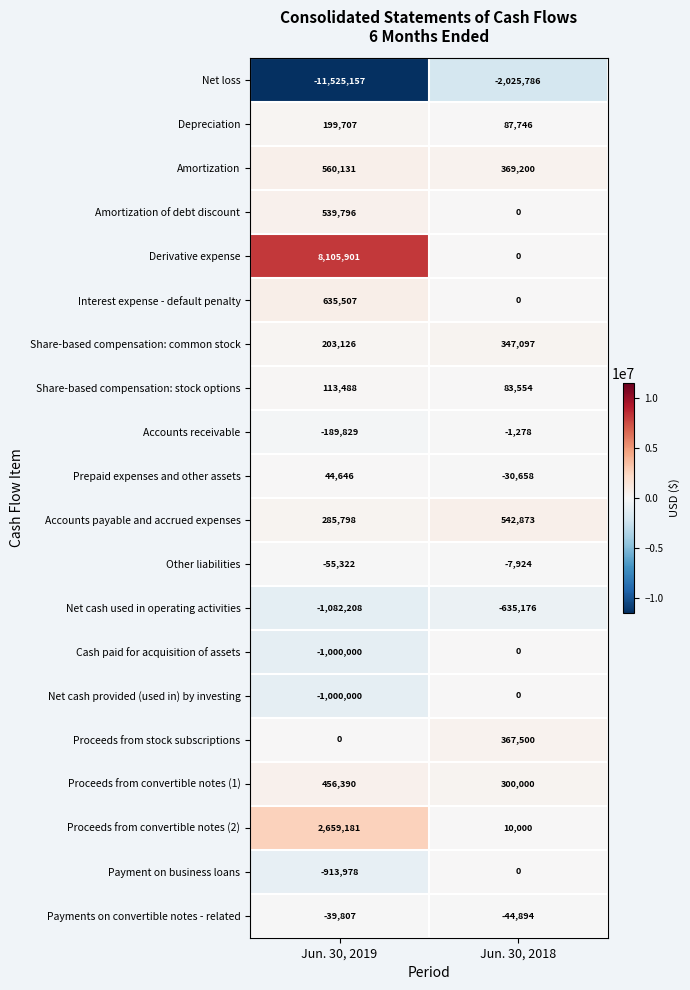

The Other liabilities series shows -13882 at Jun. 30, 2018. True or false?

False